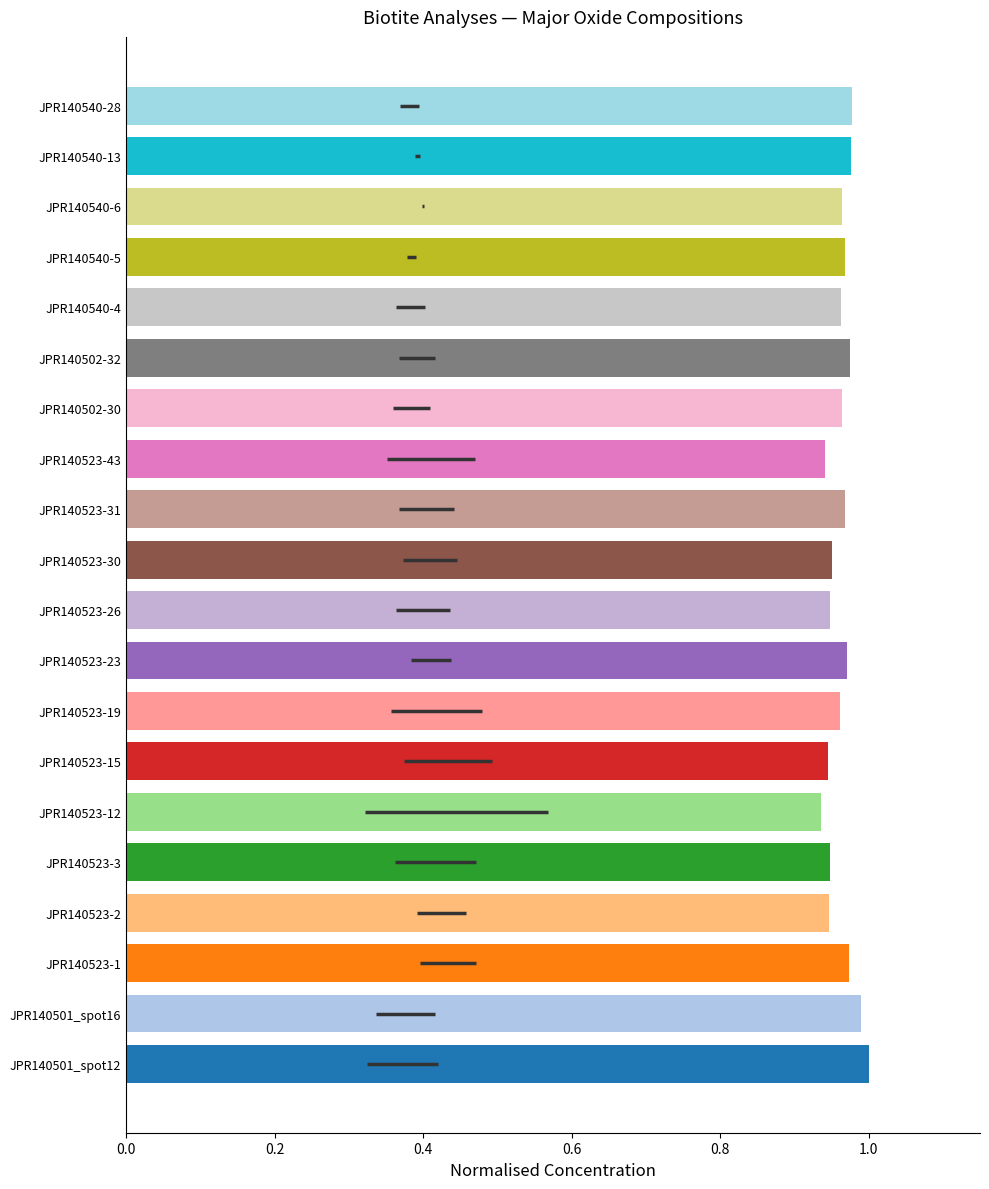

What is the sum of all values?

19.3